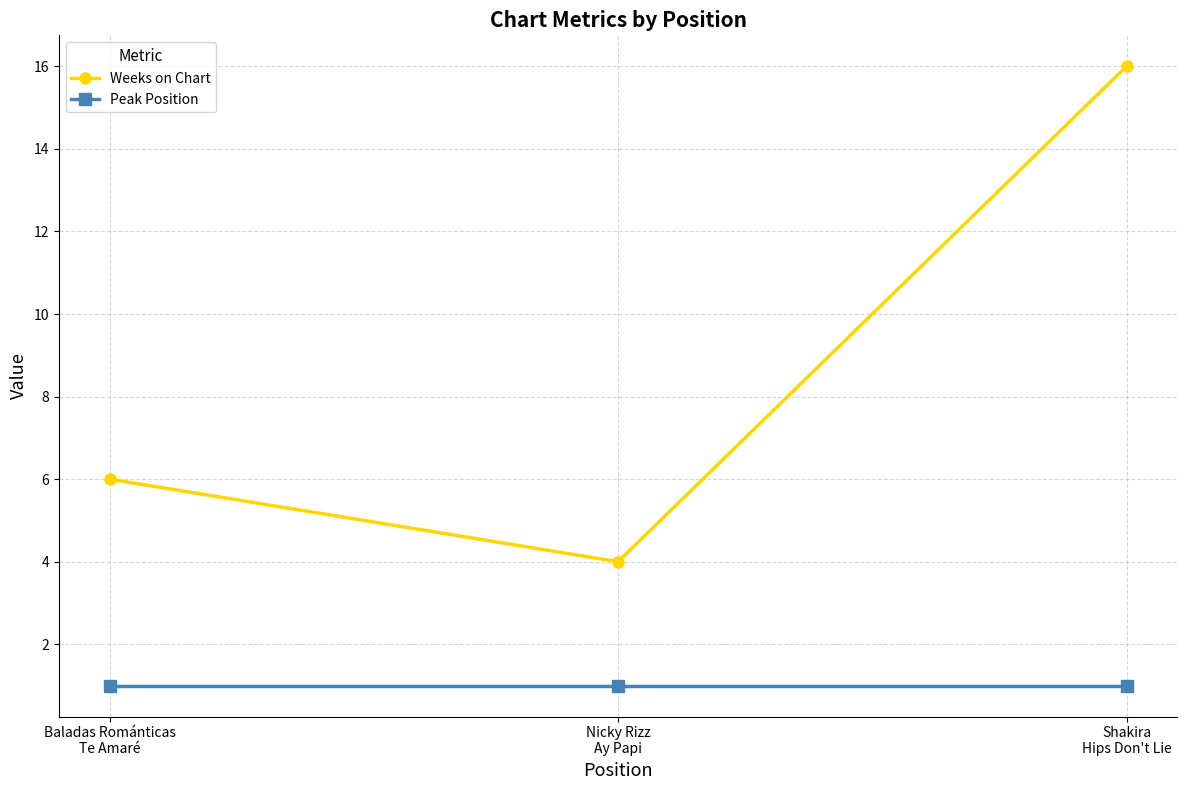

What is the total value across all series at Baladas Románticas
Te Amaré?

7